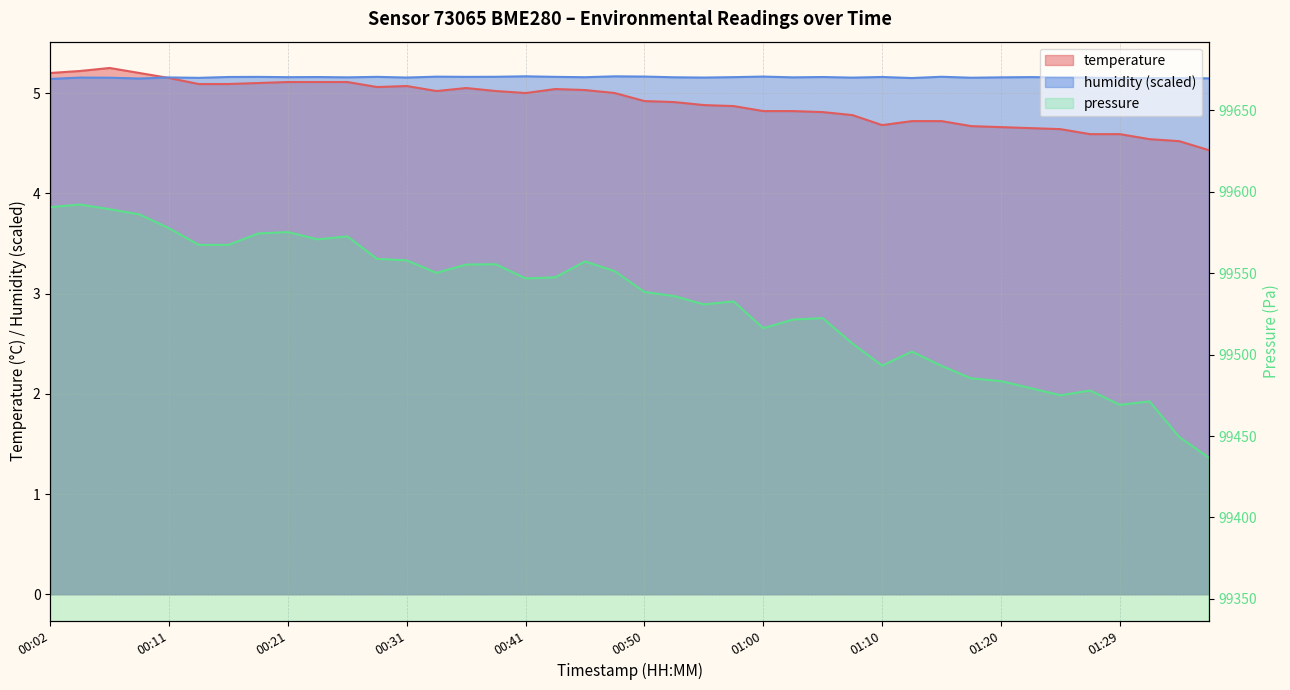

How many times do temperature and humidity cross each other?

1